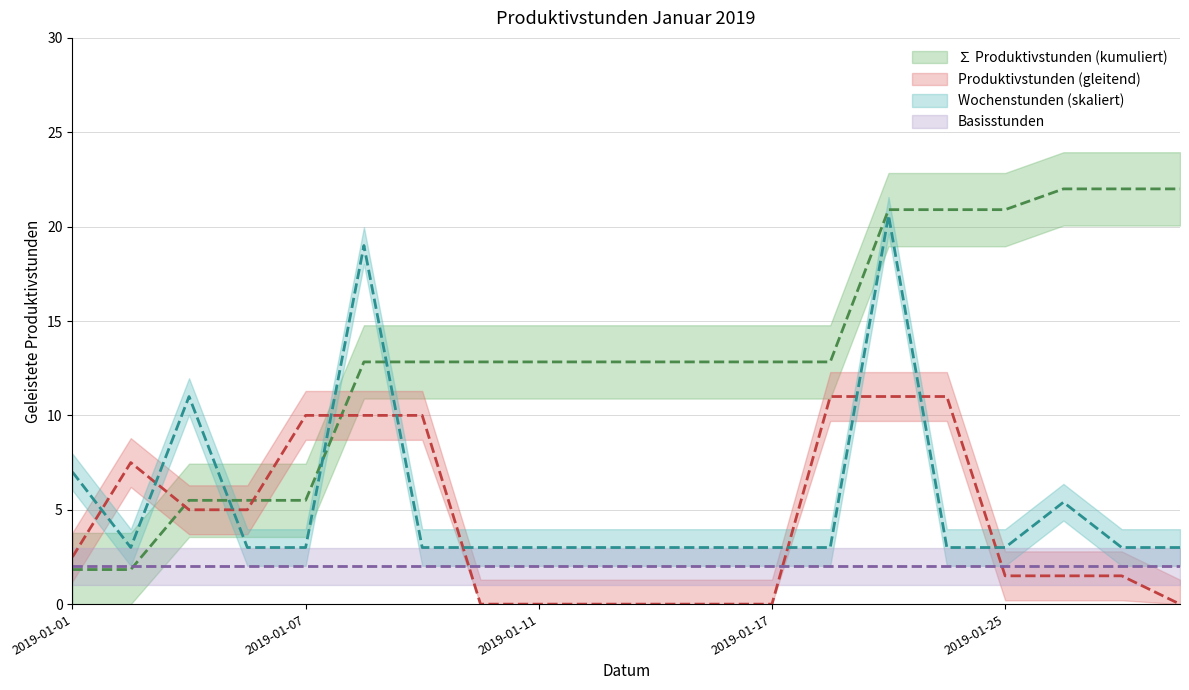

What is the maximum value shown in the chart?

20.6